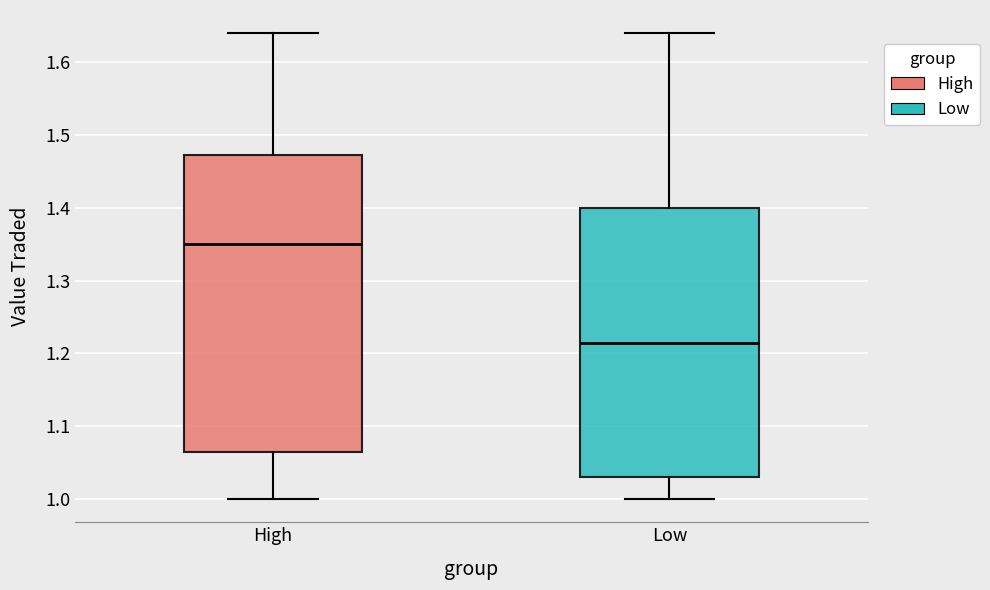

Which box has the lowest median line?

Low